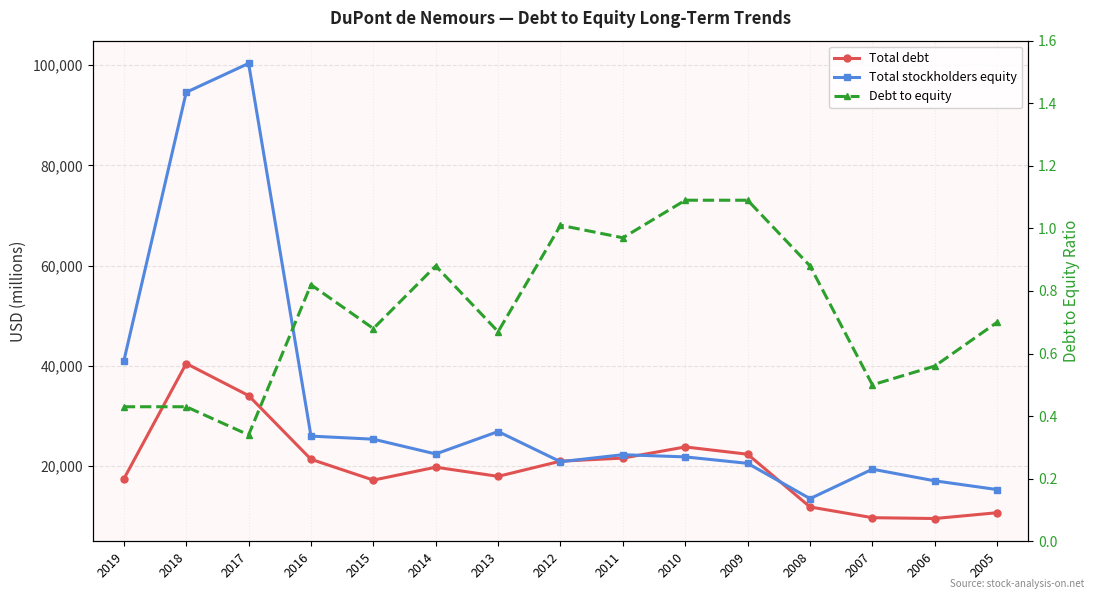

What is the difference between the maximum and minimum values in the Total stockholders equity series?

86819.0